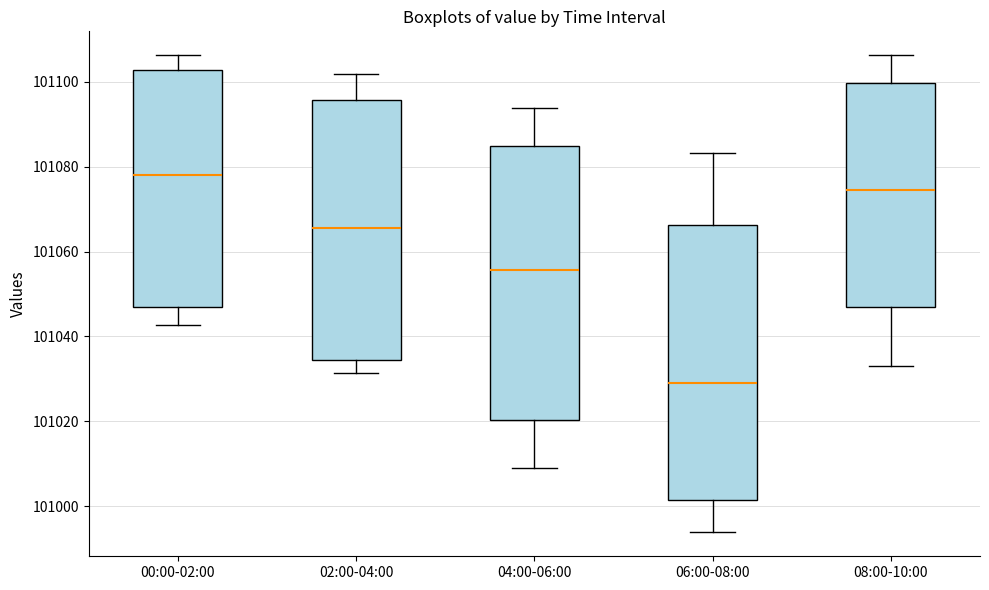

Reading left to right, transcribe this box plot: for each box, give where its median line is, the range the box spans, and where its two whiskers end, as read against the y-axis. The values are not printed on the chart, so give them approximately, as read against the axis.

00:00-02:00: median 101078, box 101046 to 101102, whiskers 101042 to 101106
02:00-04:00: median 101066, box 101034 to 101096, whiskers 101032 to 101102
04:00-06:00: median 101056, box 101020 to 101084, whiskers 101010 to 101094
06:00-08:00: median 101030, box 101002 to 101066, whiskers 100994 to 101084
08:00-10:00: median 101074, box 101046 to 101100, whiskers 101034 to 101106